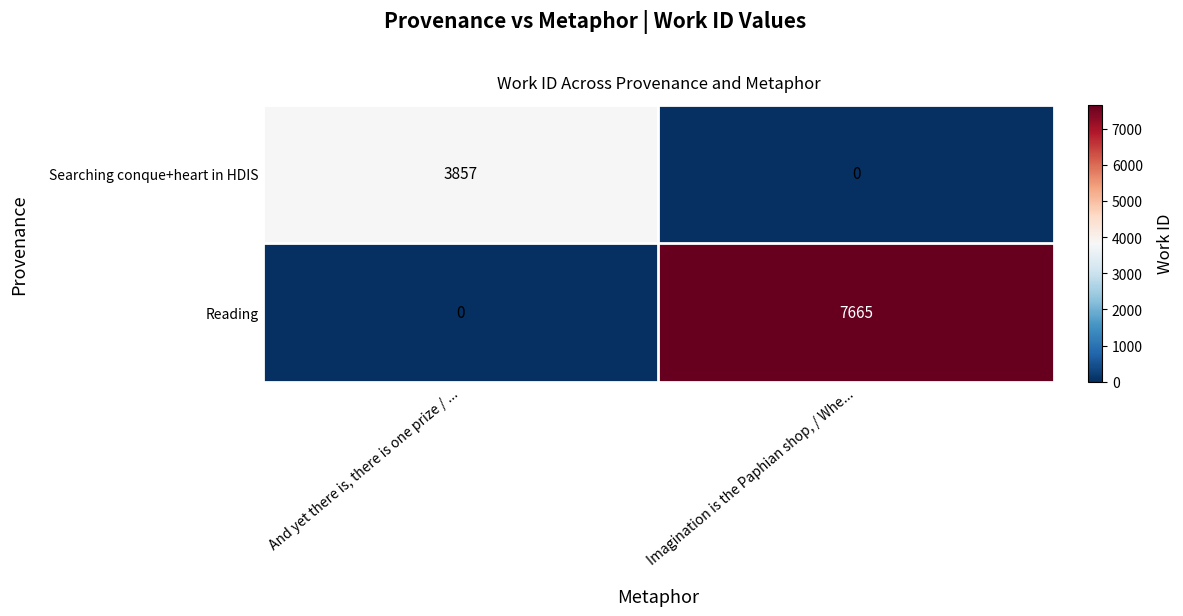

Which series has the largest range (max minus min)?

Reading